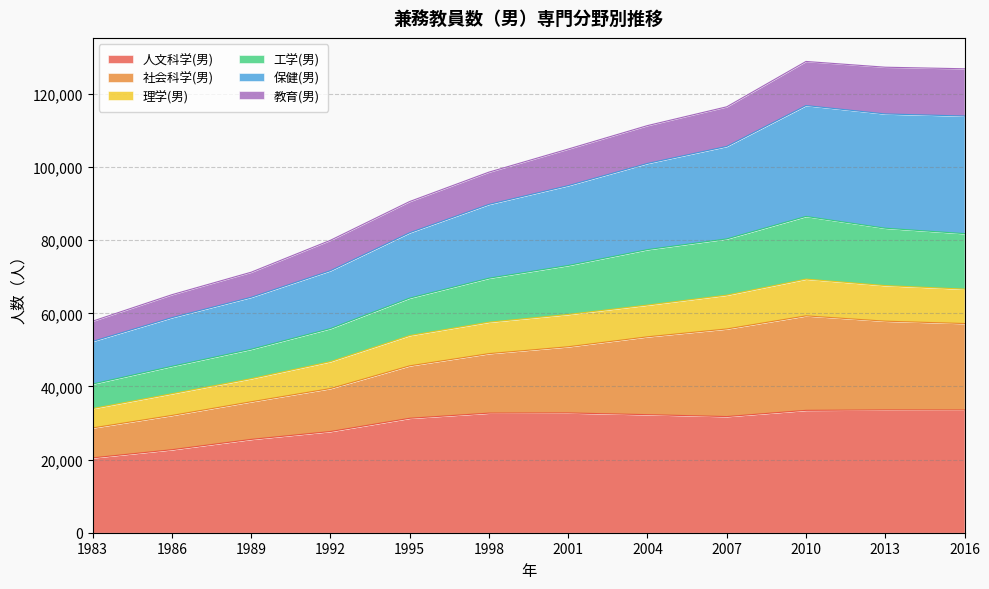

Where does the 工学(男) series first go above 73099?

2004